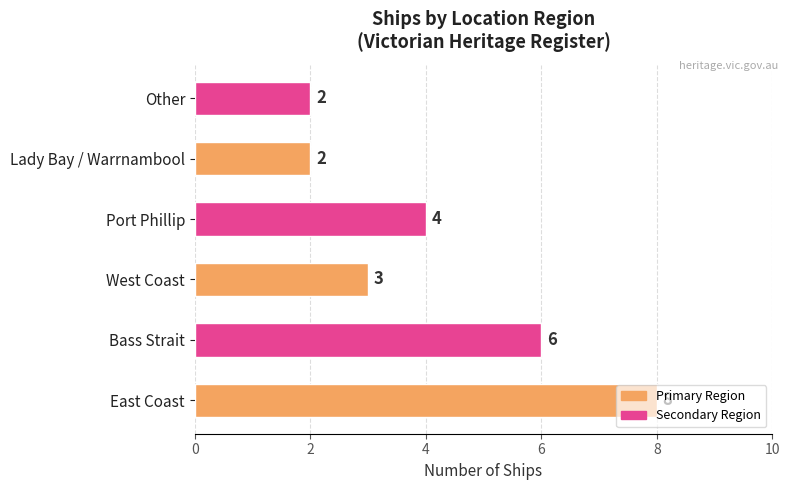

Read the value at West Coast.

3